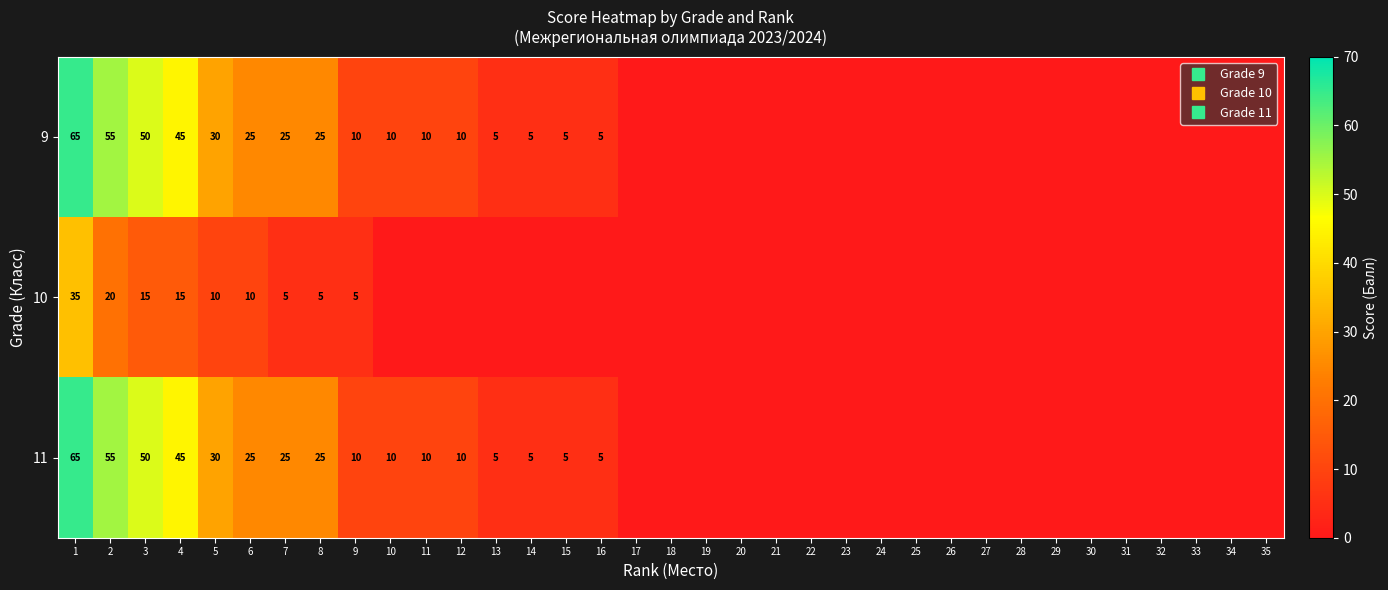

What is the difference between the second highest and second lowest values in the 11 series?

55